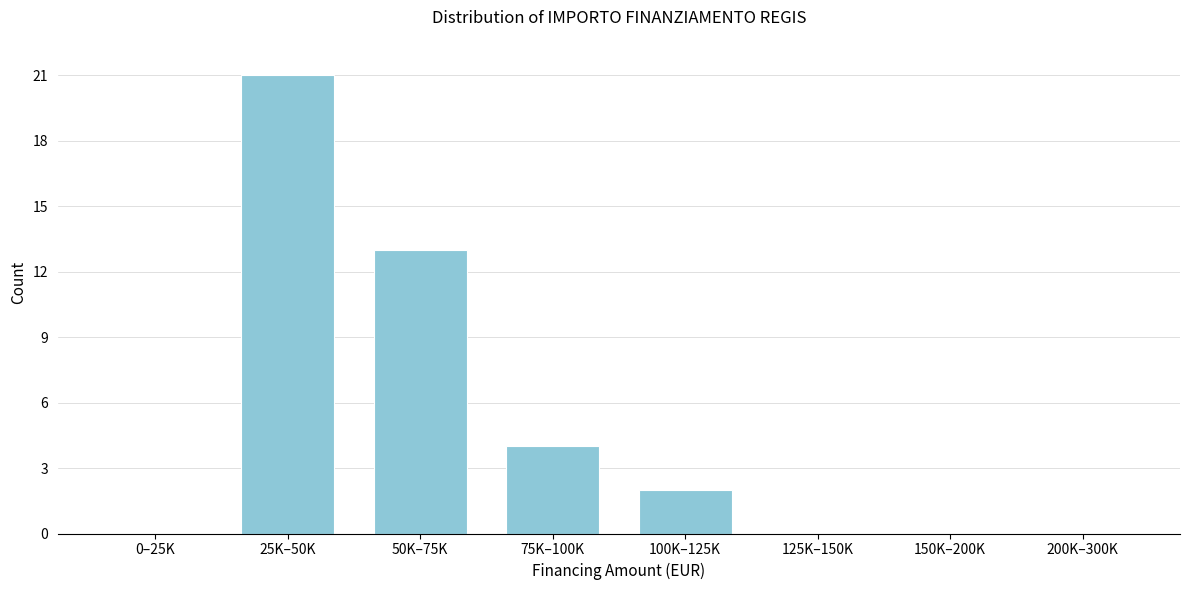

Reading left to right, transcribe all the data shown in this chart.

0–25K=0	25K–50K=21	50K–75K=13	75K–100K=4	100K–125K=2	125K–150K=0	150K–200K=0	200K–300K=0